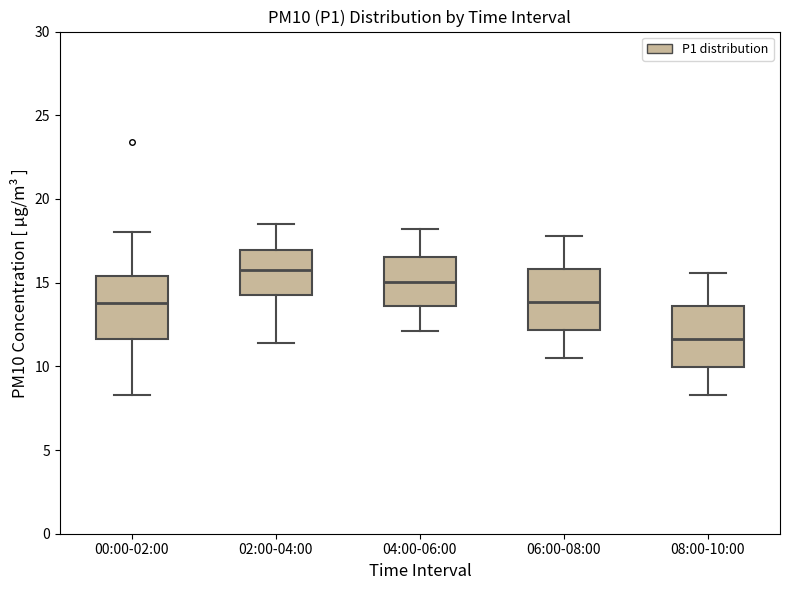

Which box has the lowest median line?

08:00-10:00